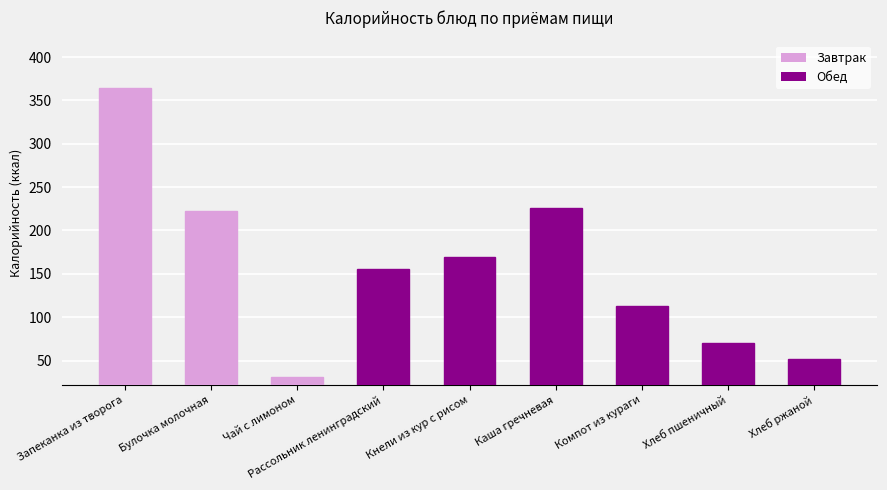

Which label corresponds to the largest value in the chart?

Запеканка из творога